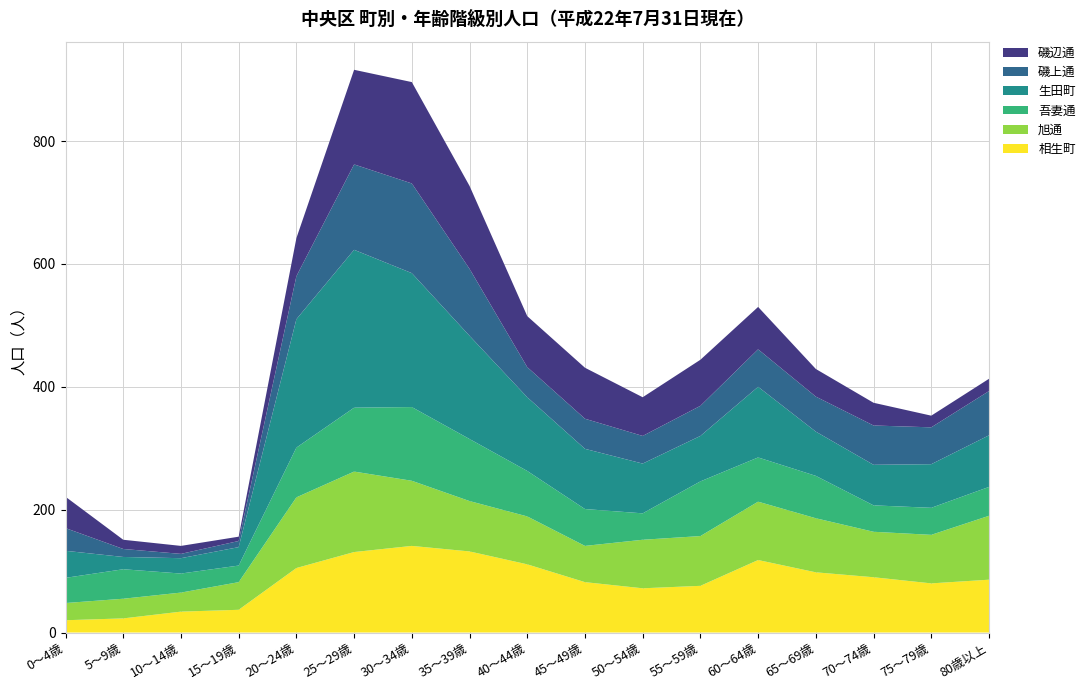

Reading right to left, what are all the values shown in this chart?

相生町: 80歳以上=86	75～79歳=80	70～74歳=90	65～69歳=98	60～64歳=118	55～59歳=76	50～54歳=72	45～49歳=82	40～44歳=111	35～39歳=132	30～34歳=141	25～29歳=131	20～24歳=105	15～19歳=37	10～14歳=34	5～9歳=23	0～4歳=20
旭通: 80歳以上=104	75～79歳=79	70～74歳=74	65～69歳=88	60～64歳=95	55～59歳=81	50～54歳=79	45～49歳=59	40～44歳=78	35～39歳=82	30～34歳=106	25～29歳=131	20～24歳=115	15～19歳=45	10～14歳=31	5～9歳=32	0～4歳=28
吾妻通: 80歳以上=47	75～79歳=44	70～74歳=43	65～69歳=69	60～64歳=72	55～59歳=89	50～54歳=43	45～49歳=60	40～44歳=74	35～39歳=101	30～34歳=120	25～29歳=104	20～24歳=81	15～19歳=27	10～14歳=31	5～9歳=48	0～4歳=41
生田町: 80歳以上=84	75～79歳=71	70～74歳=66	65～69歳=72	60～64歳=115	55～59歳=74	50～54歳=81	45～49歳=98	40～44歳=120	35～39歳=168	30～34歳=218	25～29歳=257	20～24歳=209	15～19歳=30	10～14歳=25	5～9歳=20	0～4歳=44
磯上通: 80歳以上=72	75～79歳=60	70～74歳=64	65～69歳=57	60～64歳=61	55～59歳=49	50～54歳=45	45～49歳=49	40～44歳=49	35～39歳=109	30～34歳=146	25～29歳=139	20～24歳=70	15～19歳=10	10～14歳=7	5～9歳=13	0～4歳=37
磯辺通: 80歳以上=20	75～79歳=19	70～74歳=37	65～69歳=45	60～64歳=69	55～59歳=75	50～54歳=63	45～49歳=83	40～44歳=83	35～39歳=135	30～34歳=165	25～29歳=154	20～24歳=62	15～19歳=7	10～14歳=13	5～9歳=15	0～4歳=51